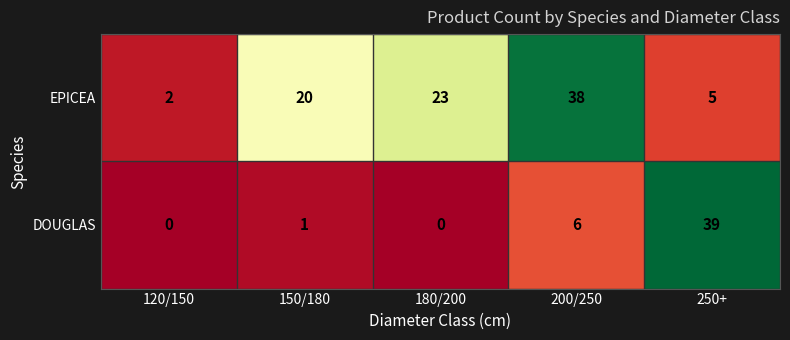

Where is DOUGLAS nearest to the value 19?

200/250